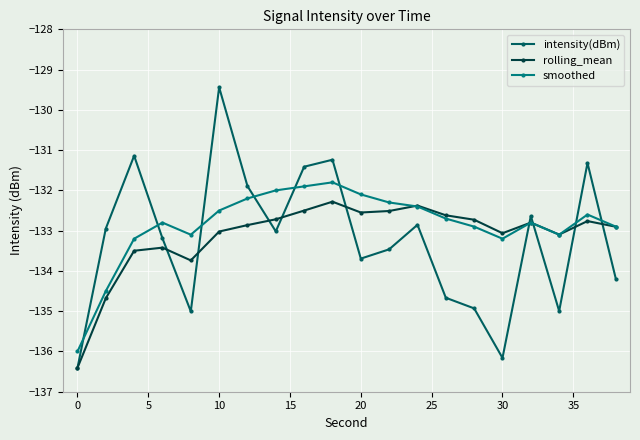

Which series has the widest spread of values?

intensity(dBm)